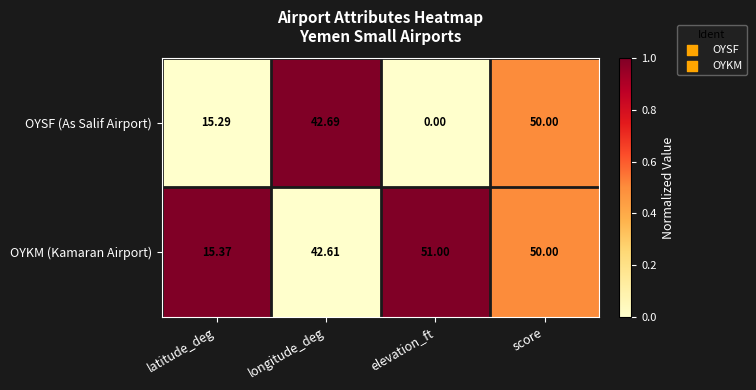

How many data points does each series have?

4